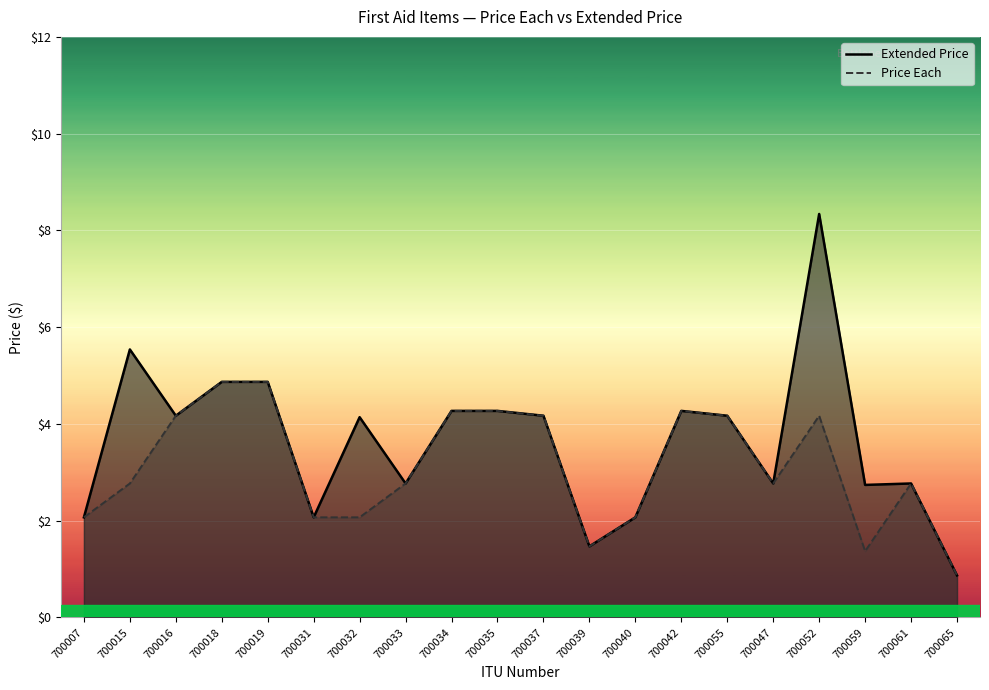

At which label does Extended Price first exceed 4?

700015